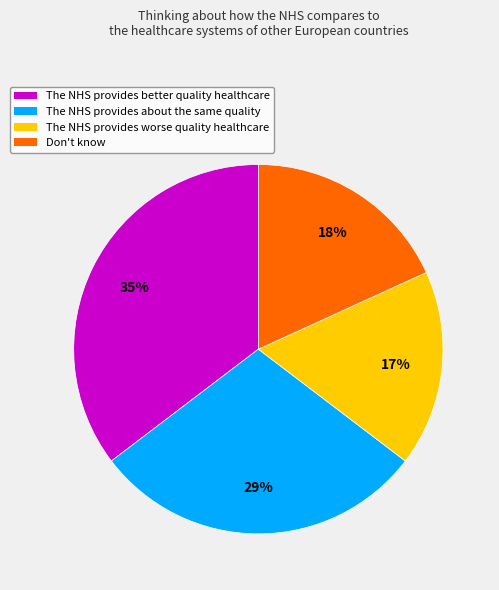

To the nearest percent, what is the difference between the The NHS provides better quality healthcare and The NHS provides worse quality healthcare slice percentages?

18%